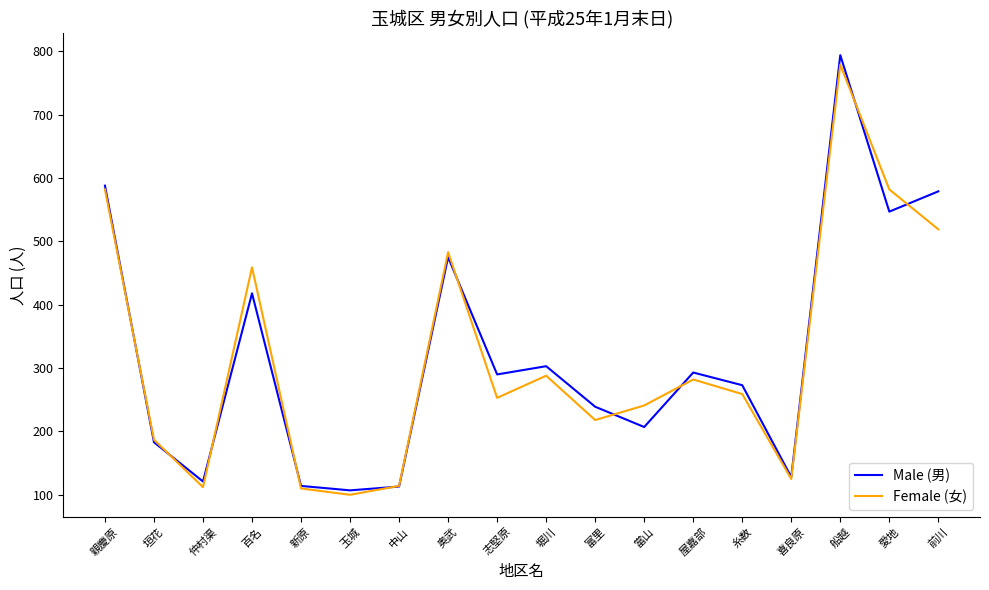

Which label corresponds to the smallest value in the chart?

玉城